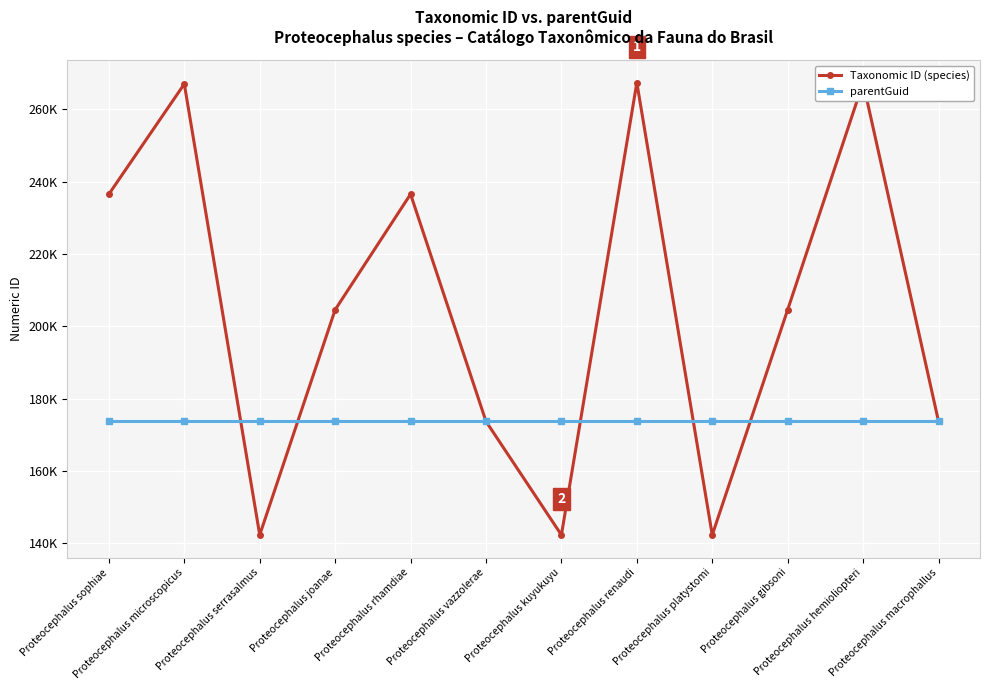

Read the Taxonomic ID (species) value at Proteocephalus sophiae, to the nearest 100.

236500